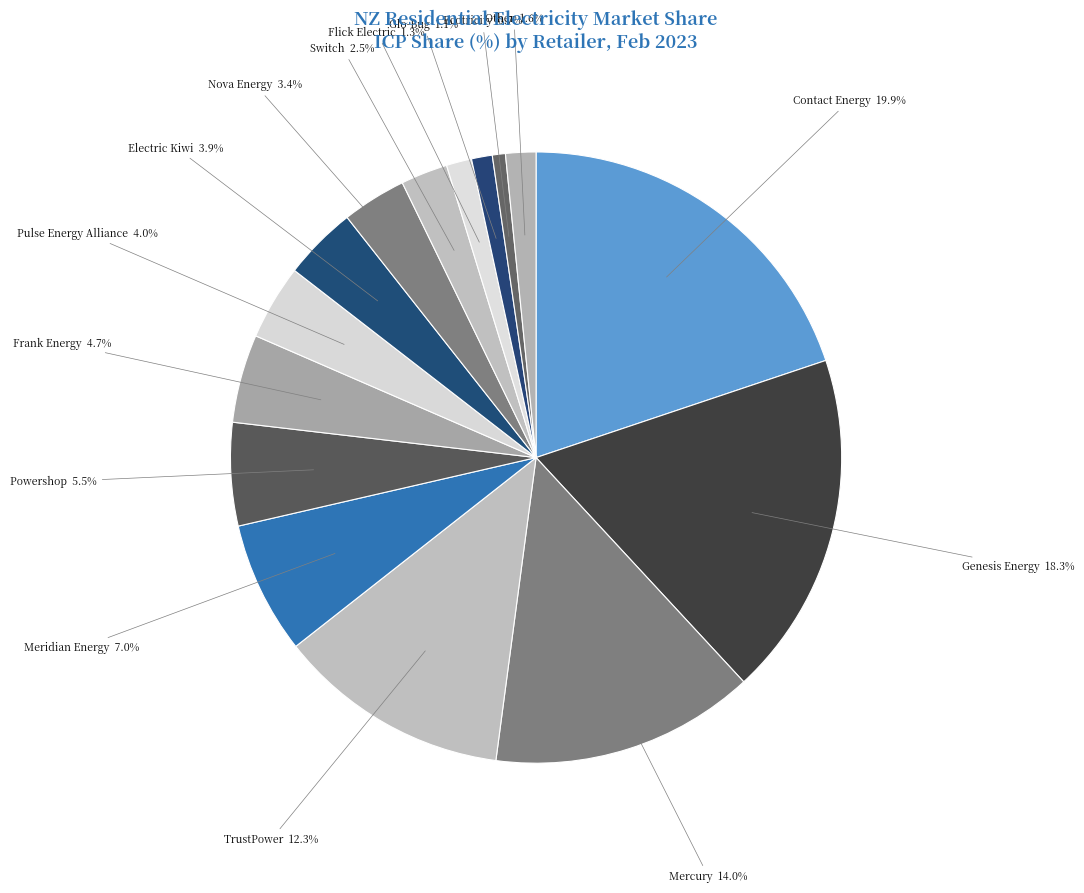

Do Mercury and Flick Electric together represent more than half of the pie?

No